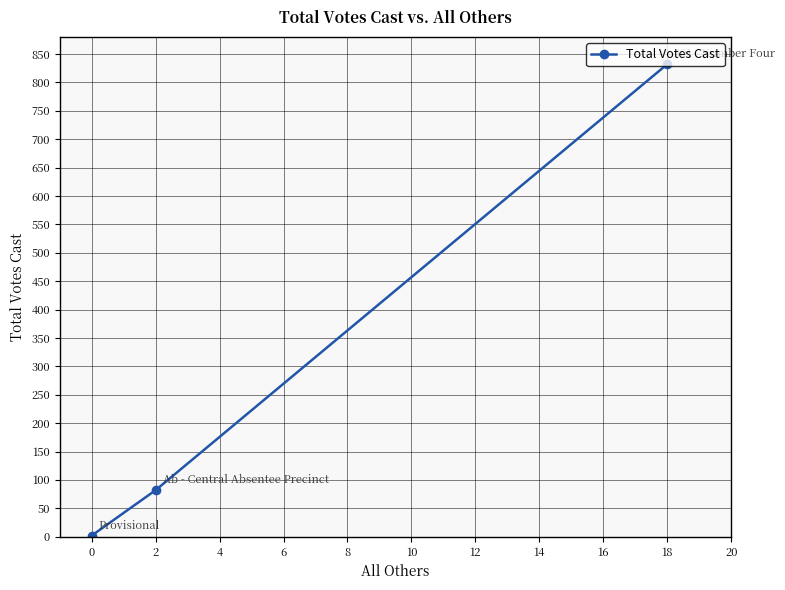

Approximately how many times larger is the value at 18 compared to 2?

10.1